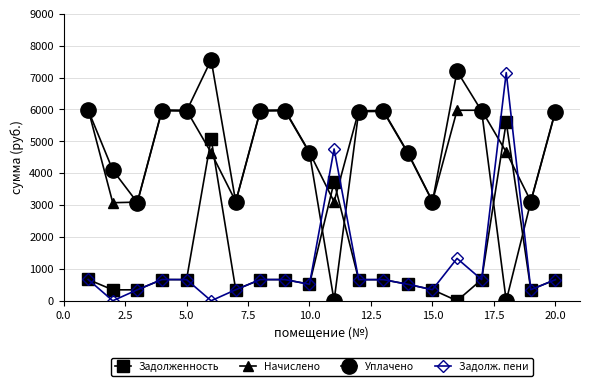

What is the highest value of the Уплачено series?

7555.8